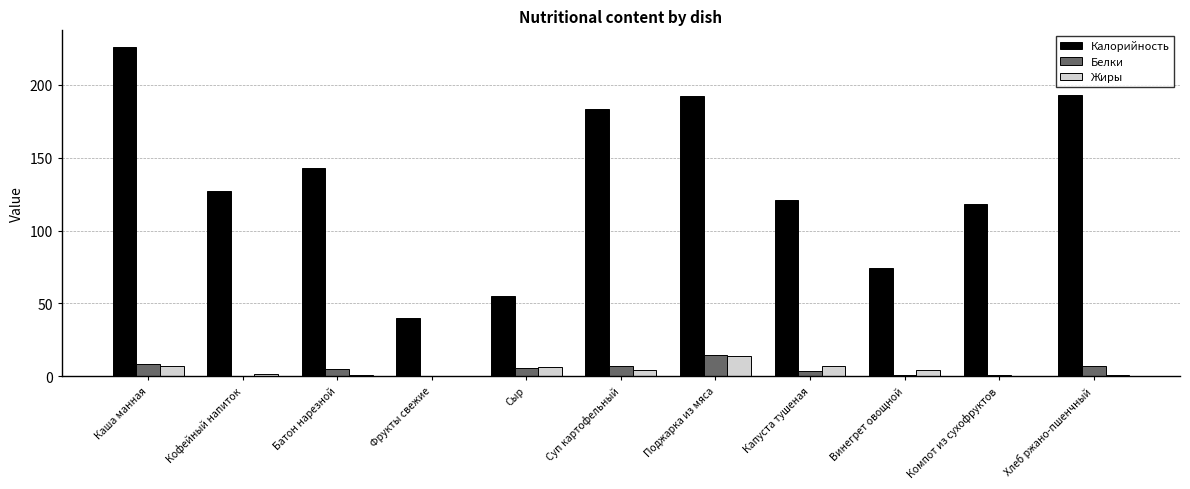

Between Батон нарезной and Фрукты свежие, which series saw the biggest shift?

Калорийность